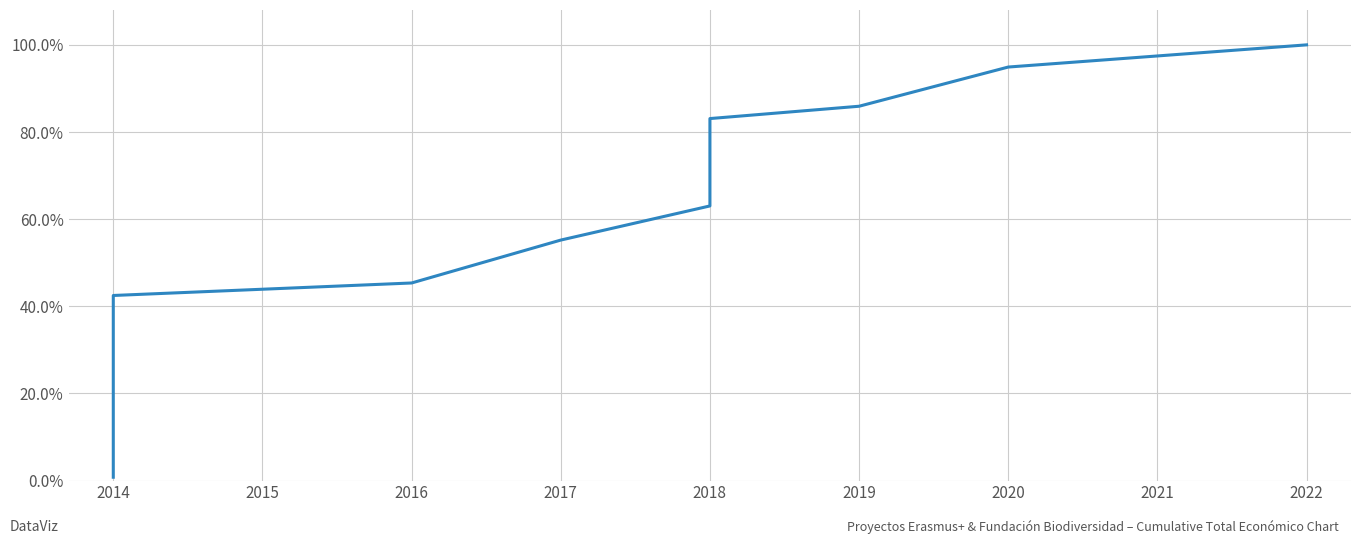

True or false: the data shows 1.7 at 2022.

False